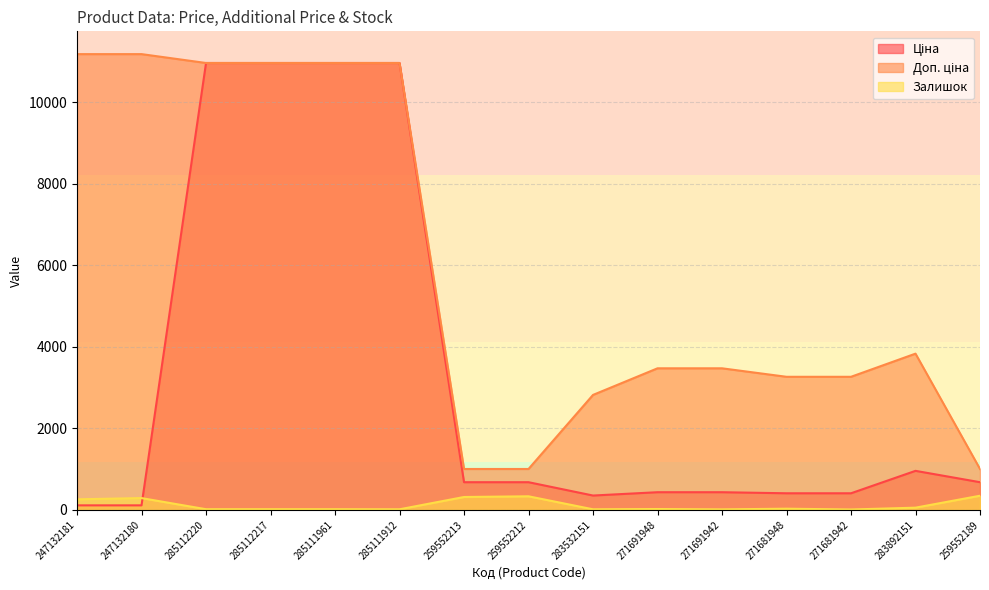

Which has a higher value, 285111961 or 271691948?

285111961